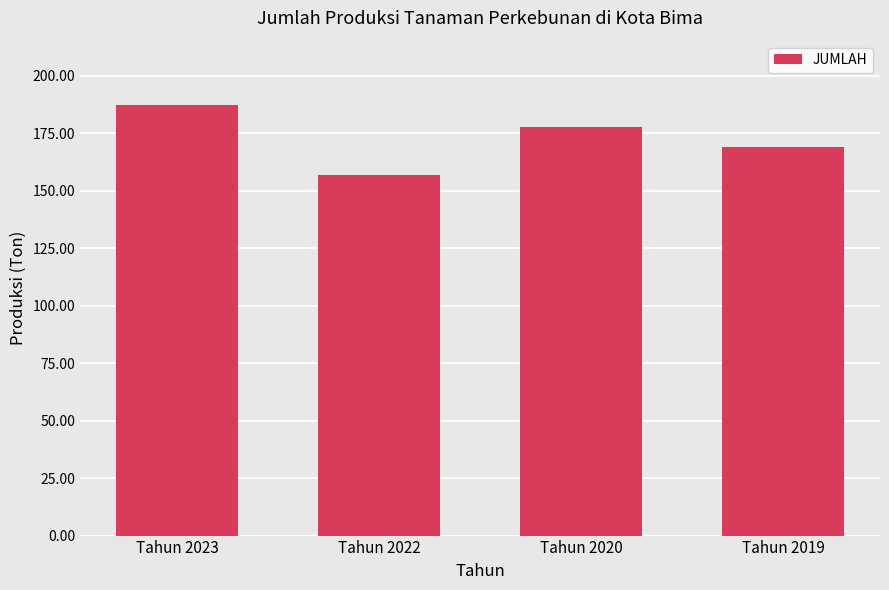

What is the maximum value shown in the chart?

187.2